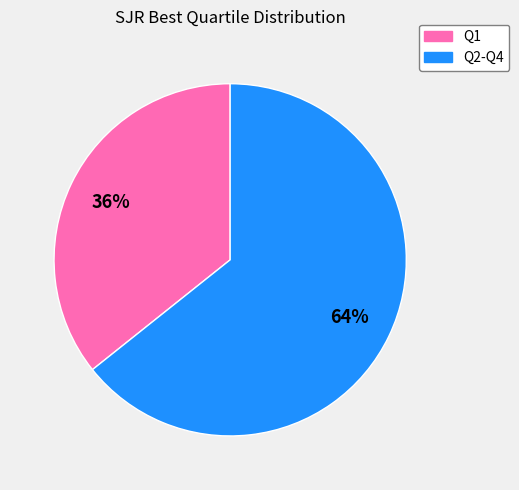

Is there a majority slice in this chart?

Yes